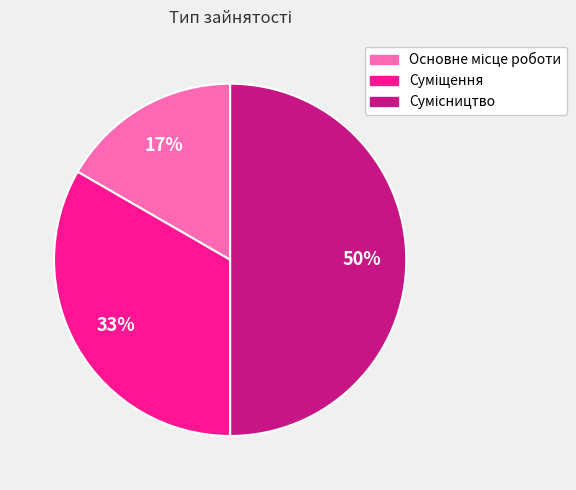

To the nearest percent, what is the difference between the largest and smallest slice percentages?

33%